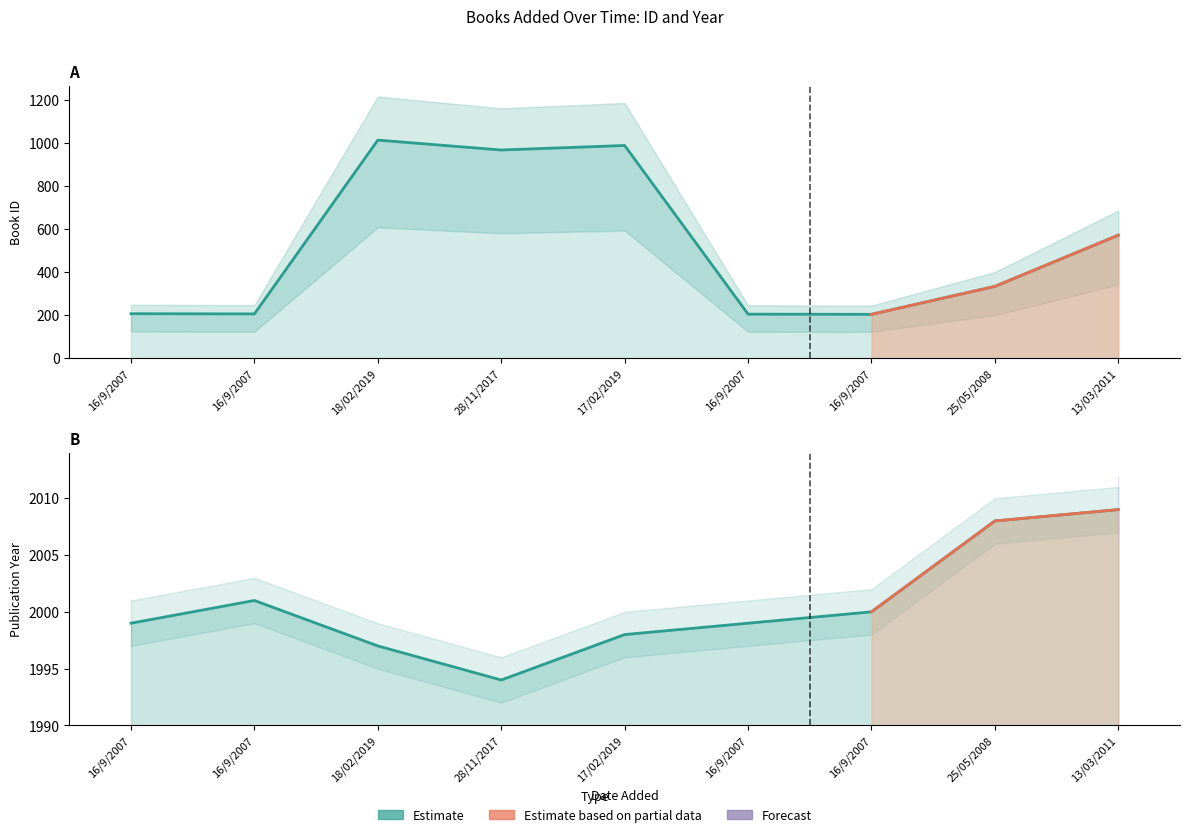

Which series has the largest total across all categories?

year